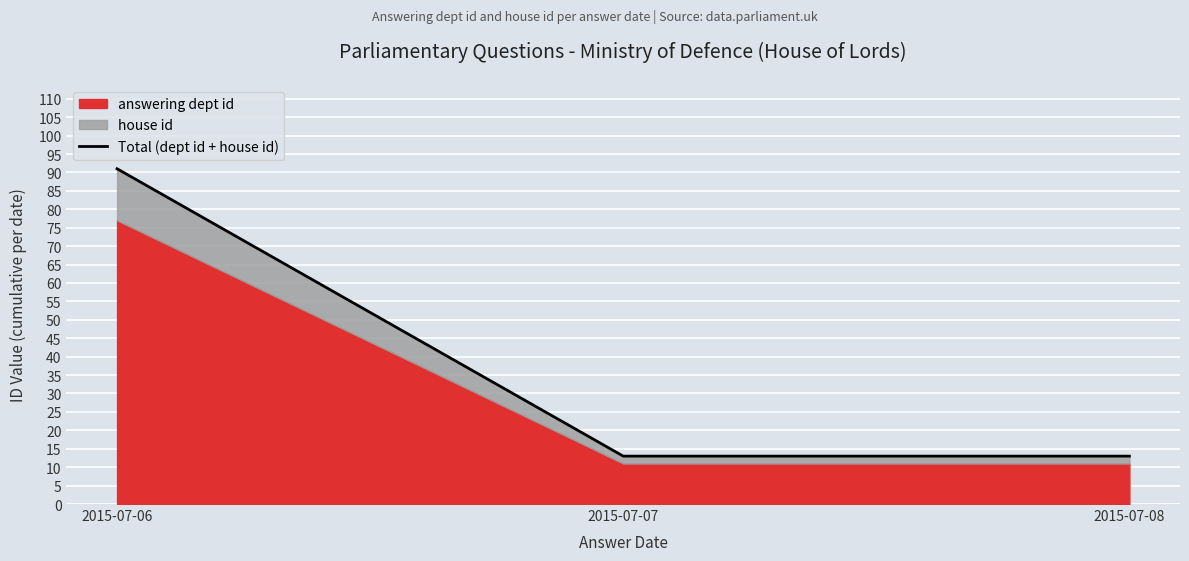

How many lines are shown in the chart?

1